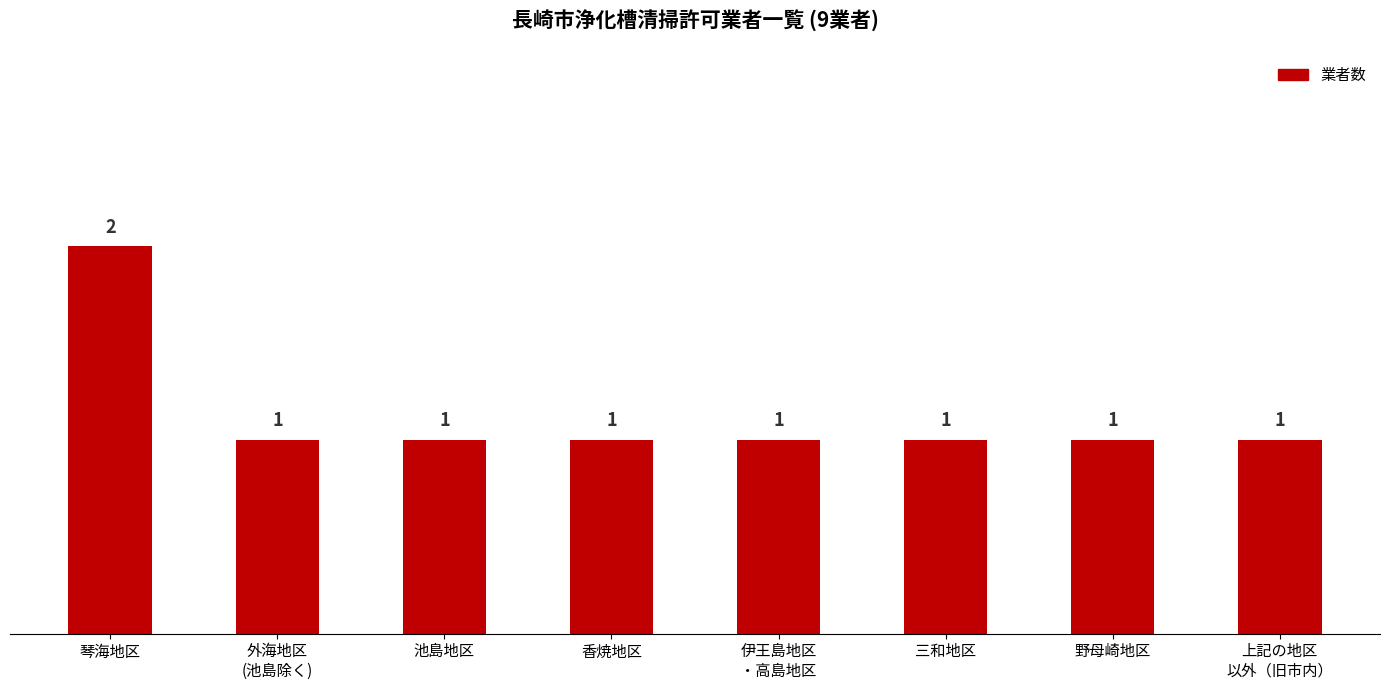

Approximately how many times larger is the value at 池島地区 compared to 上記の地区
以外（旧市内）?

1.0